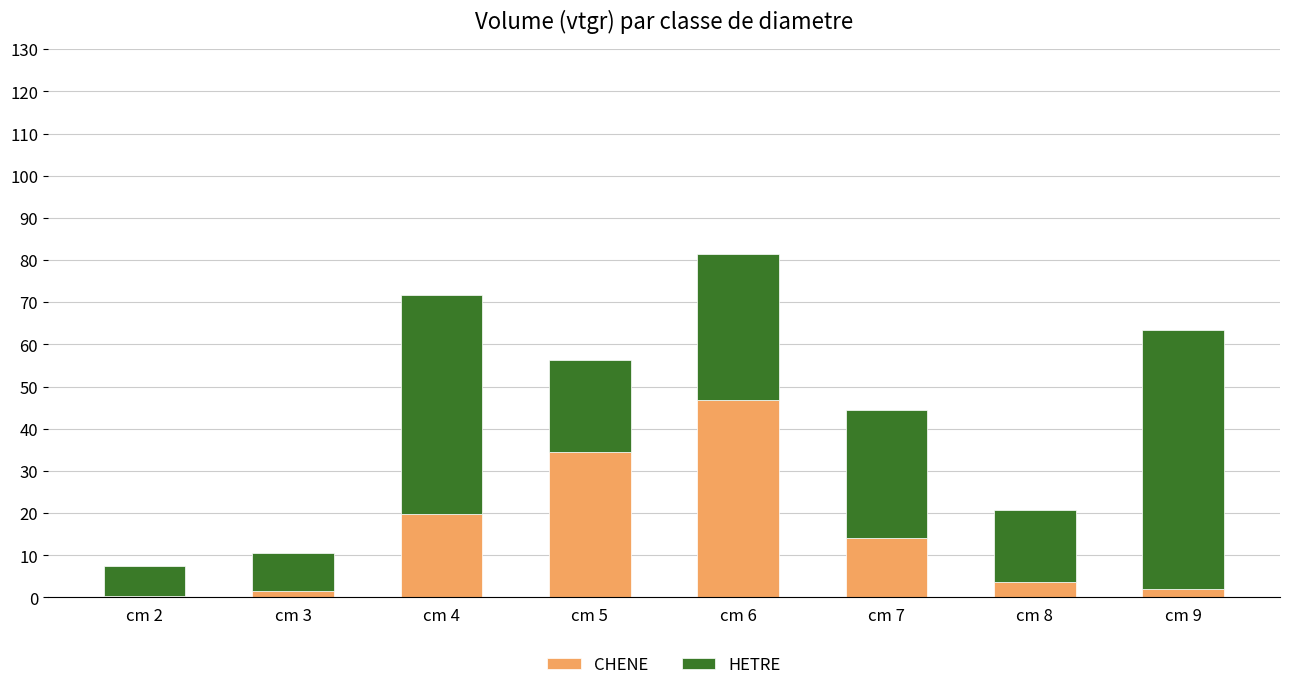

The CHENE series shows 0.2 at cm 2. True or false?

True